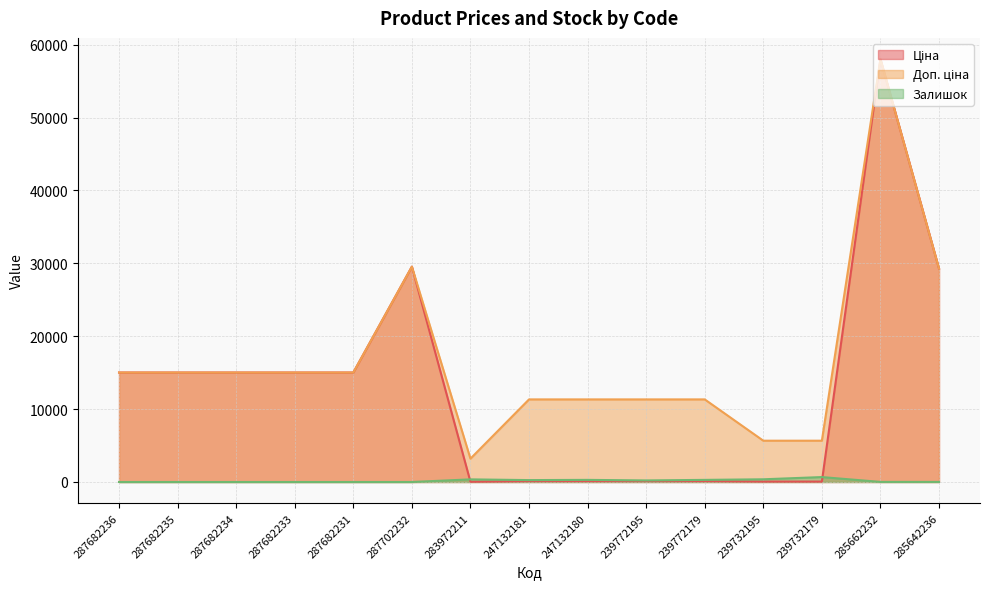

Is it true that Залишок equals 0.0 at 287682233?

True